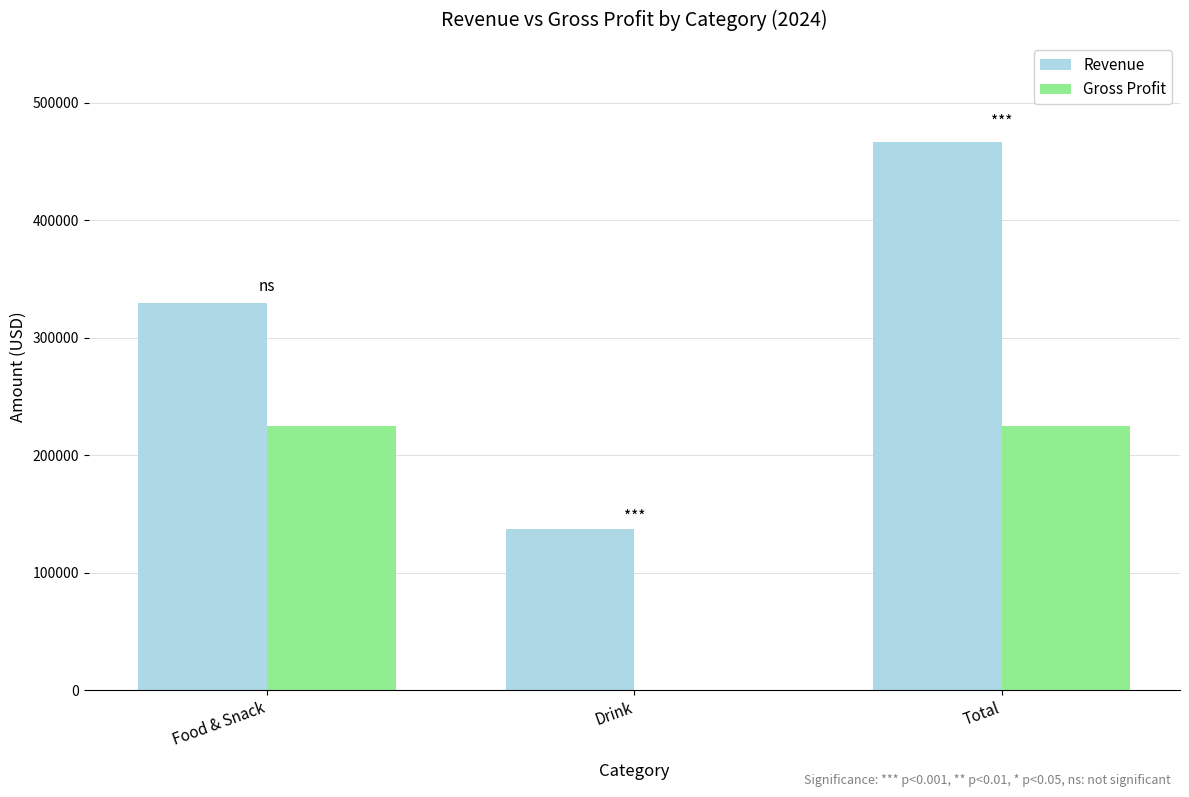

Which series changed the most between Food & Snack and Total?

Revenue